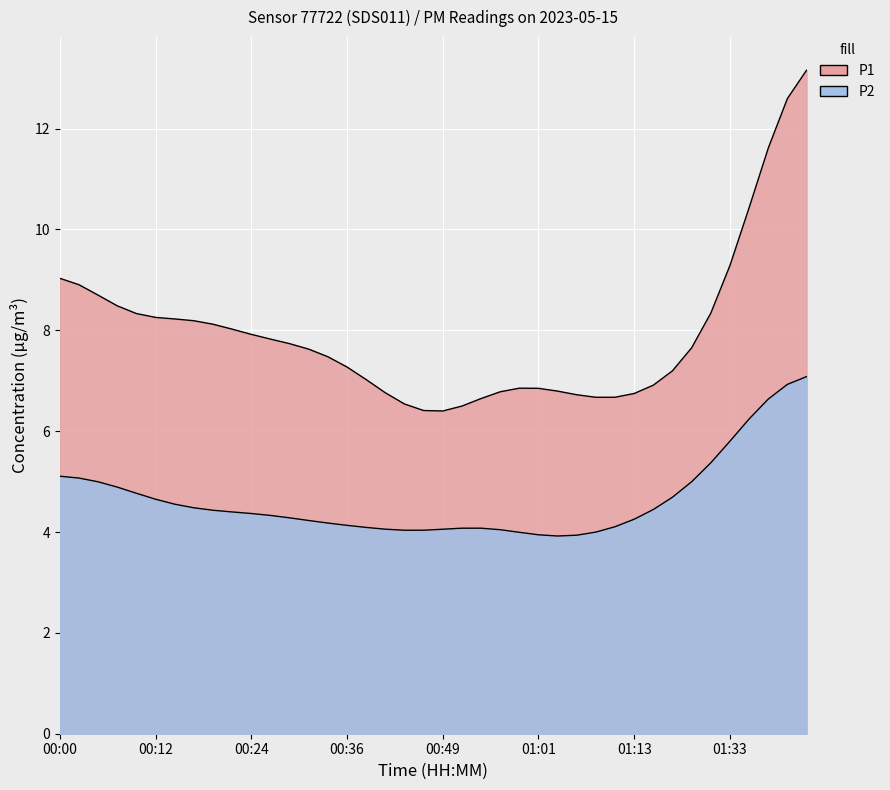

Which series has the largest total across all categories?

P1